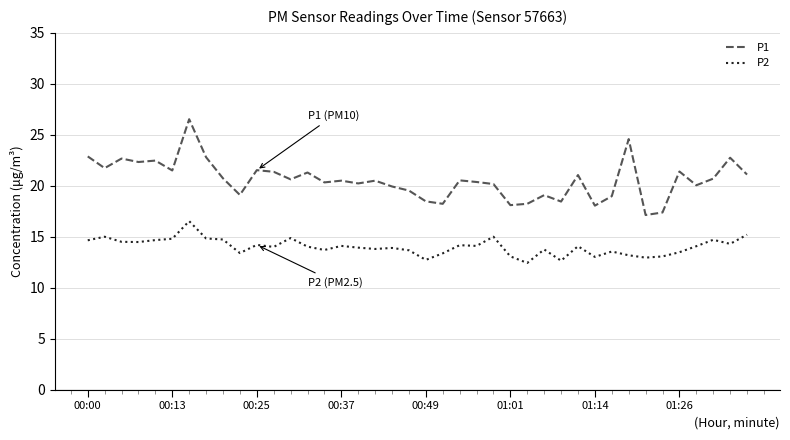

What is the difference between the maximum and minimum values in the P1 series?

9.4